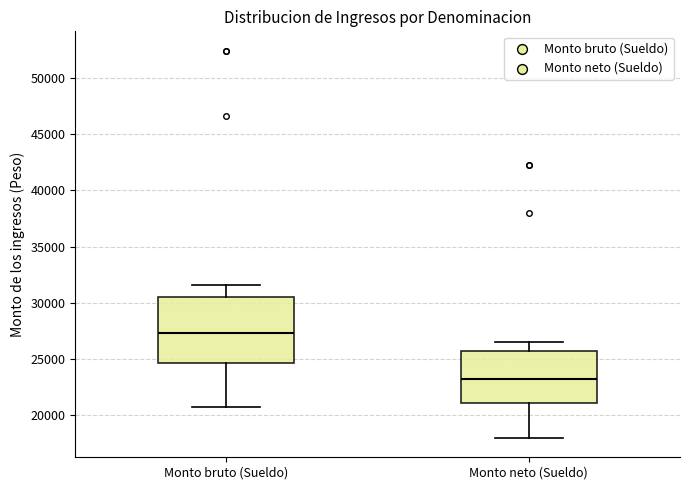

Where is the lower edge of the box for Monto neto (Sueldo) on the y-axis? The values are not printed on the chart, so give them approximately, as read against the axis.

21000